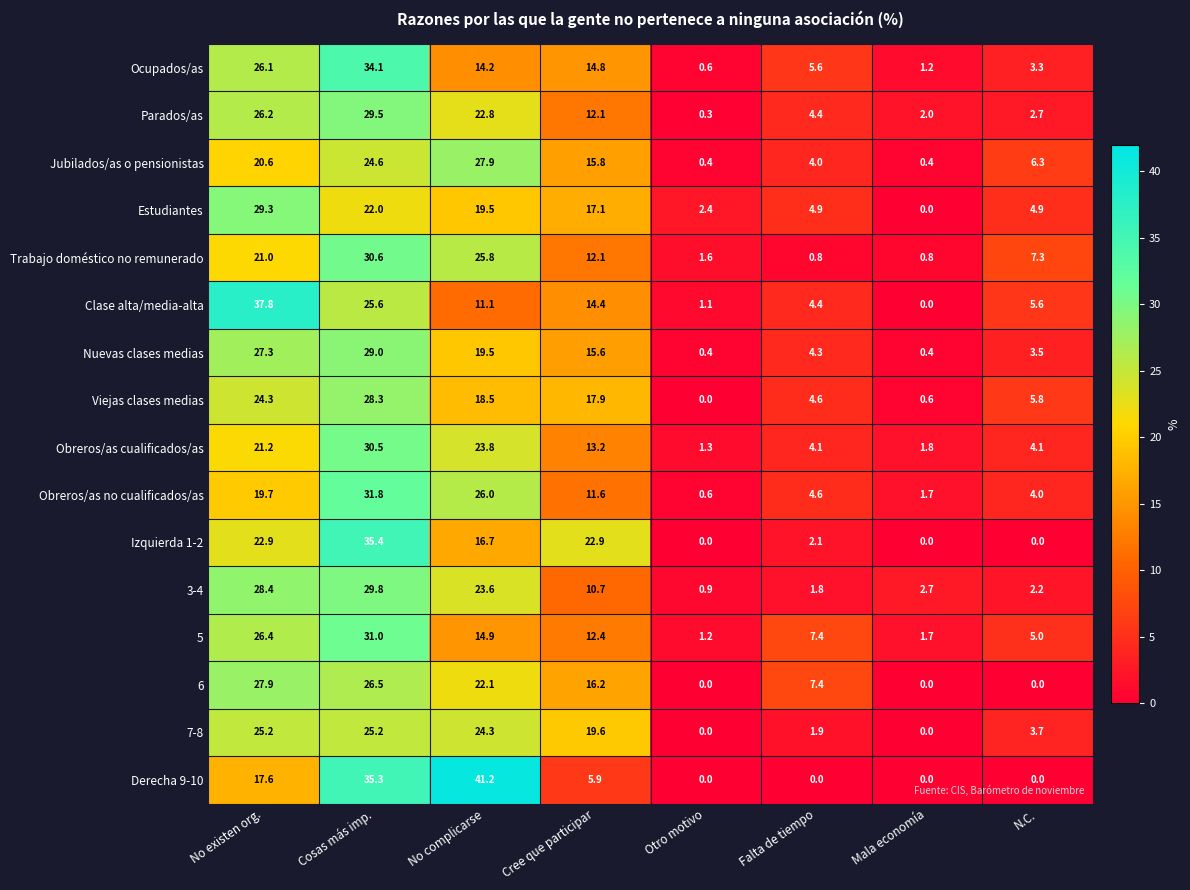

Is the value of Obreros/as no cualificados/as at No complicarse greater than the value of Viejas clases medias at No complicarse?

Yes